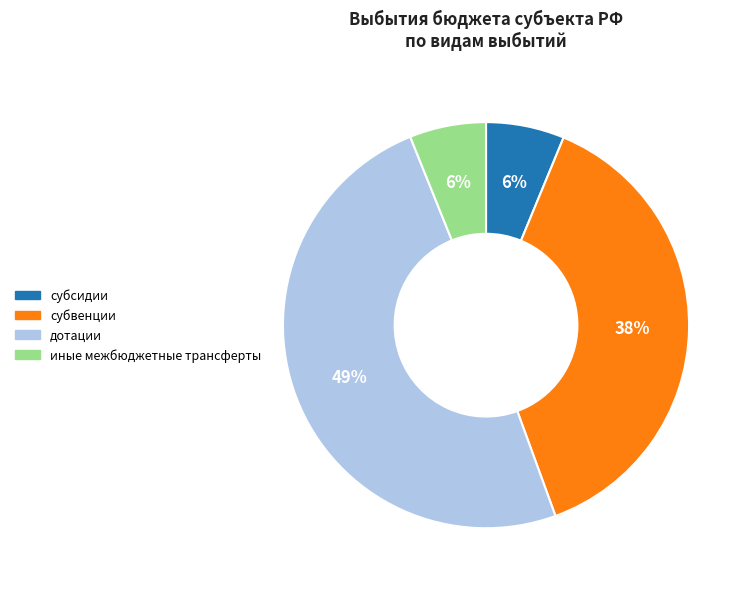

The субвенции slice represents 28% of the pie. True or false?

False